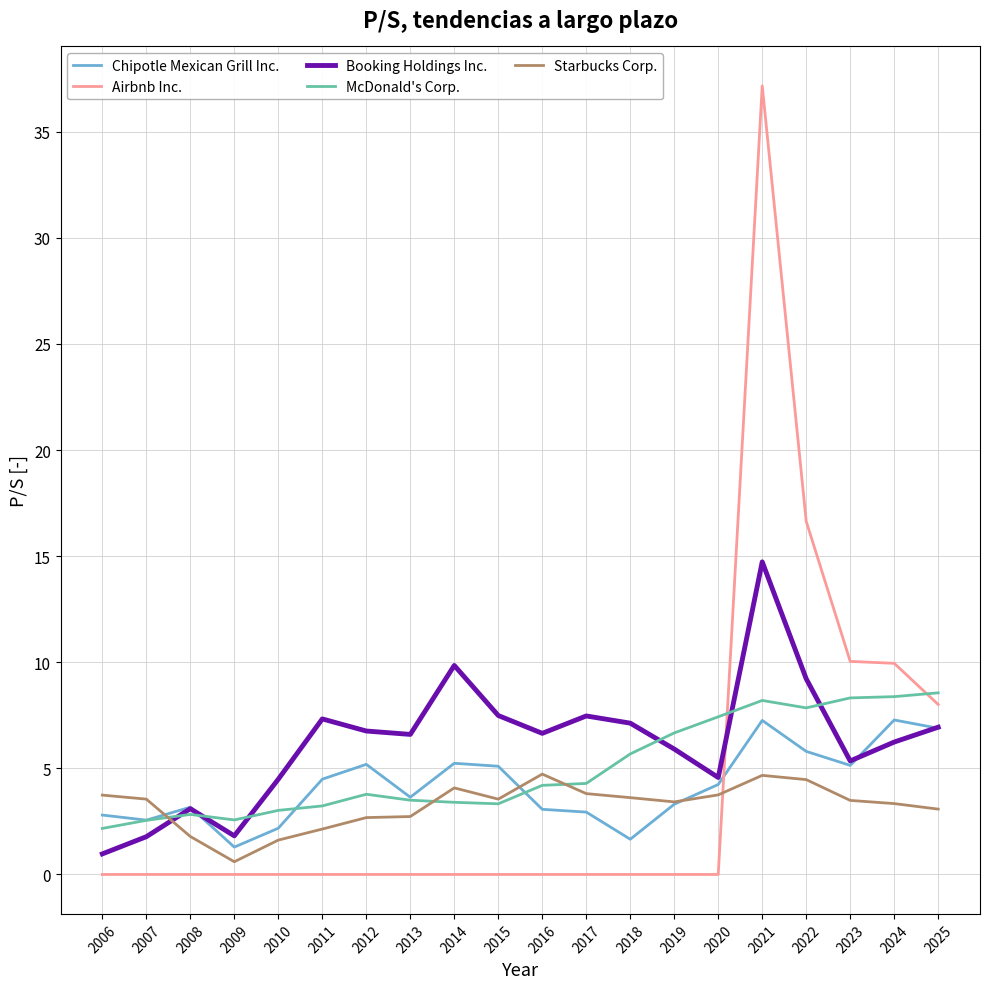

Which series ends up on top after the final intersection of Booking Holdings Inc. and Starbucks Corp.?

Booking Holdings Inc.